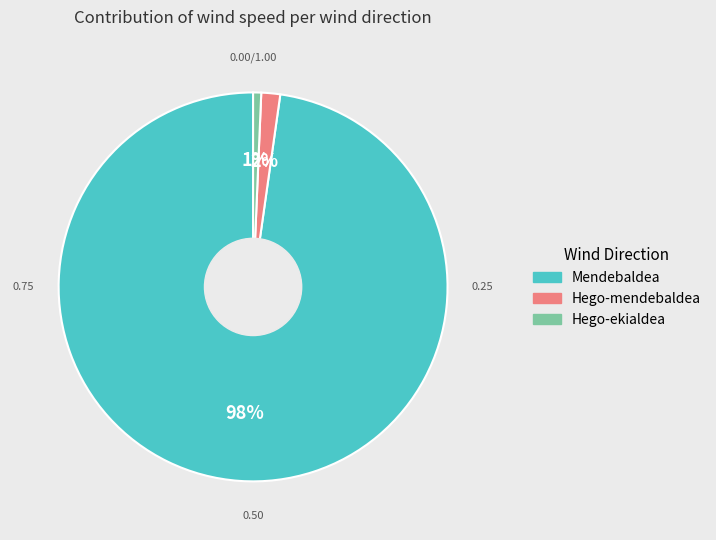

What is the largest slice in the pie chart?

Mendebaldea